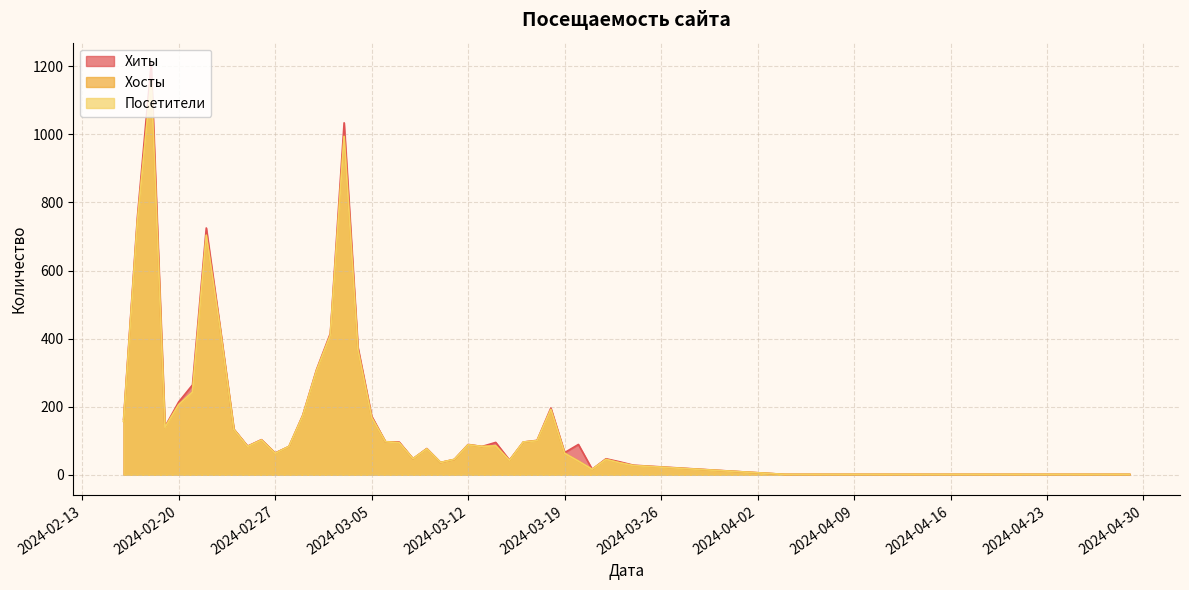

Which series has the largest range (max minus min)?

Хиты